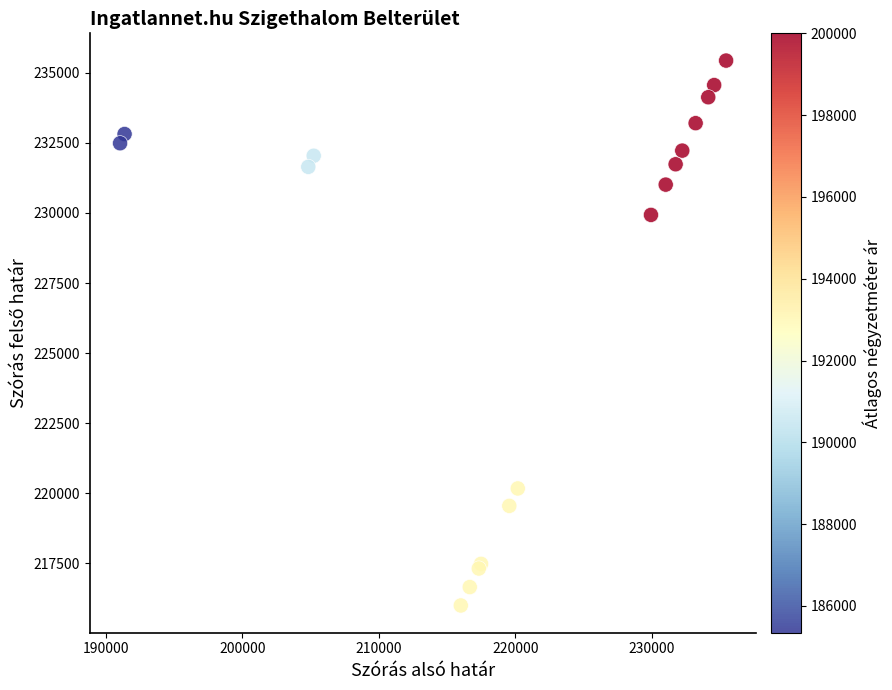

What Y value in the scatter plot is closest to 225716?

229930